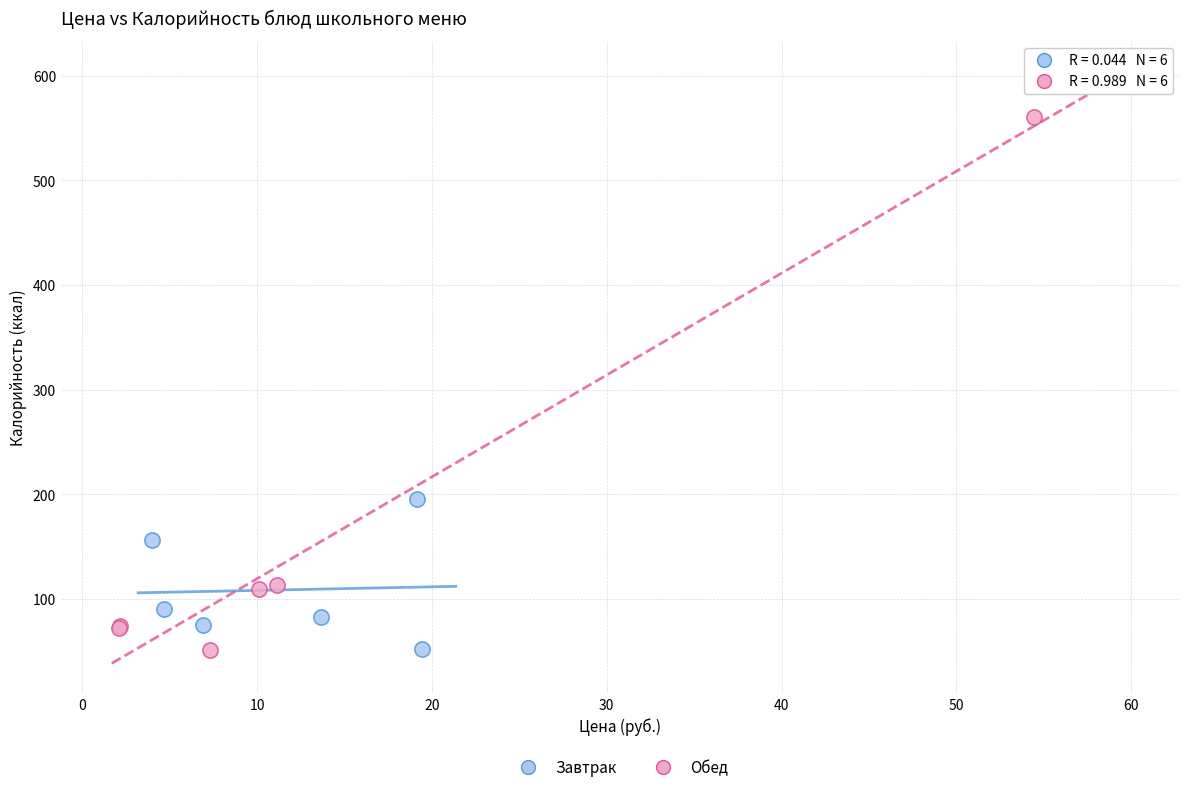

Which series has the widest spread of Y values?

Обед